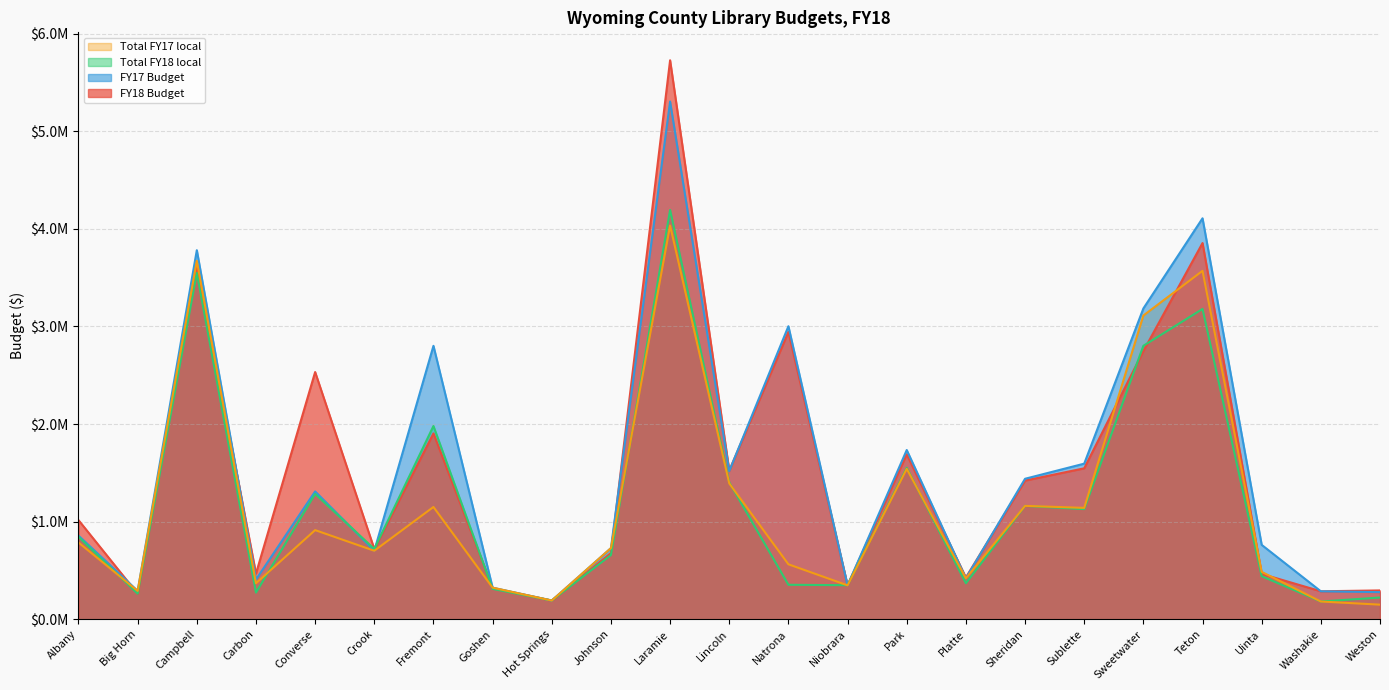

Which series has the largest total across all categories?

FY17 Budget